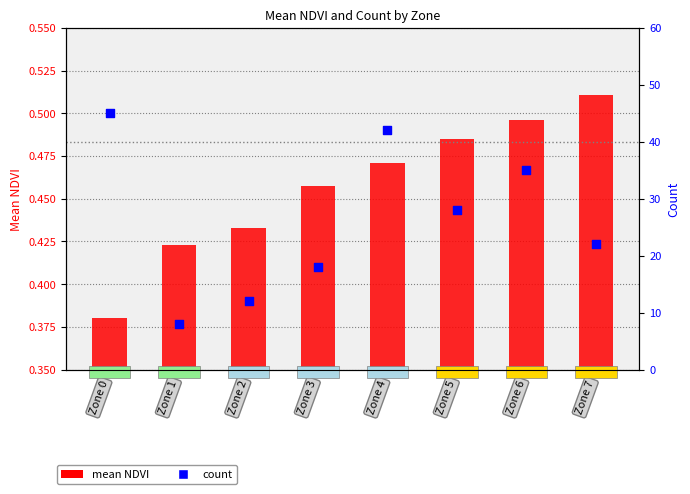

What is the total value across all series at Zone 0?

45.4